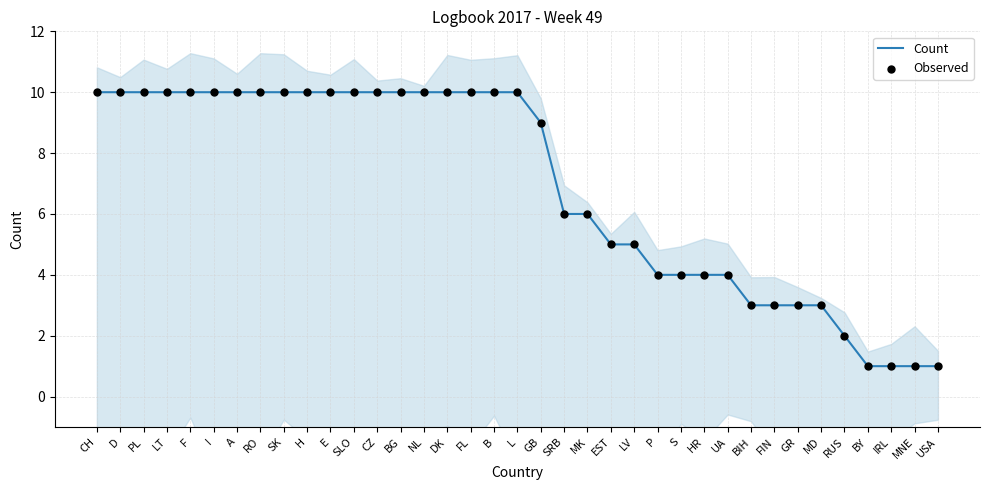

Is the value of Count at RUS greater than the value of Observed at B?

No